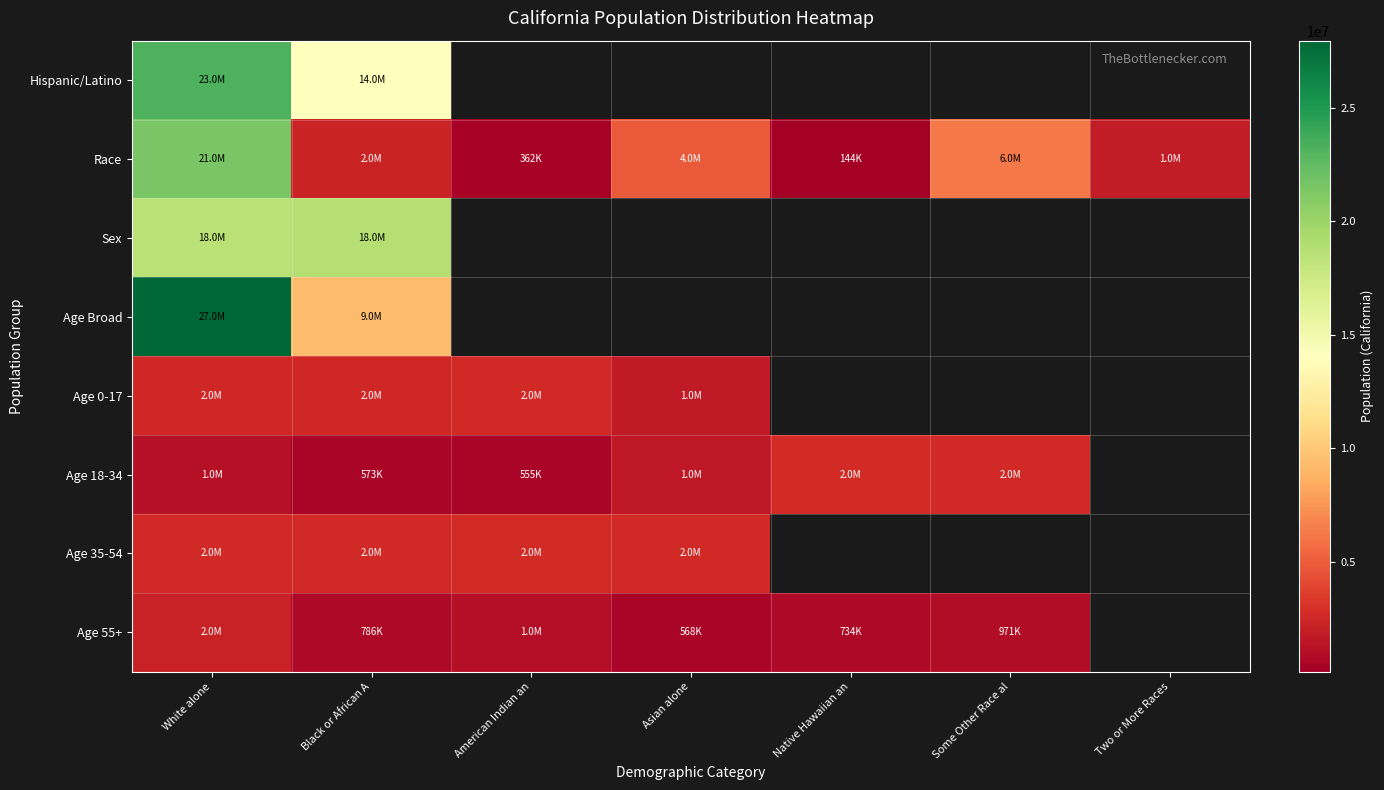

Which series has the widest spread of values?

Race